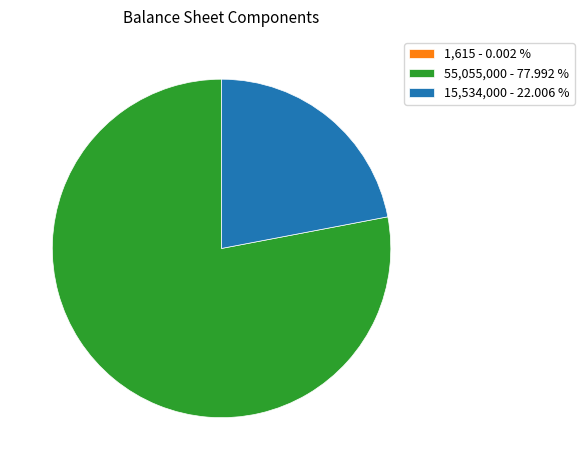

Is the sum of 15,534,000 - 22.006 % and 55,055,000 - 77.992 % greater than half?

Yes